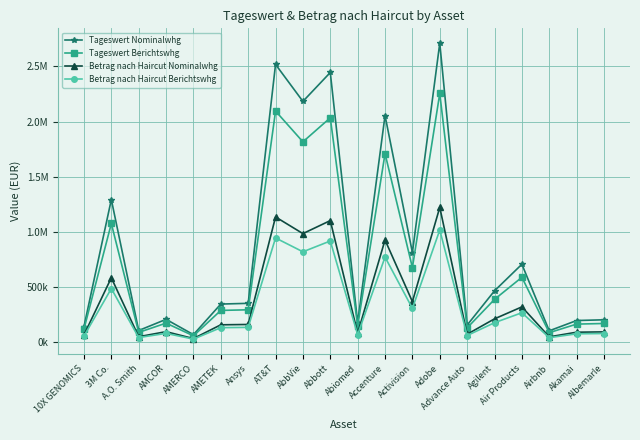

What are all the series names shown in the legend?

Tageswert Nominalwhg, Tageswert Berichtswhg, Betrag nach Haircut Nominalwhg, Betrag nach Haircut Berichtswhg